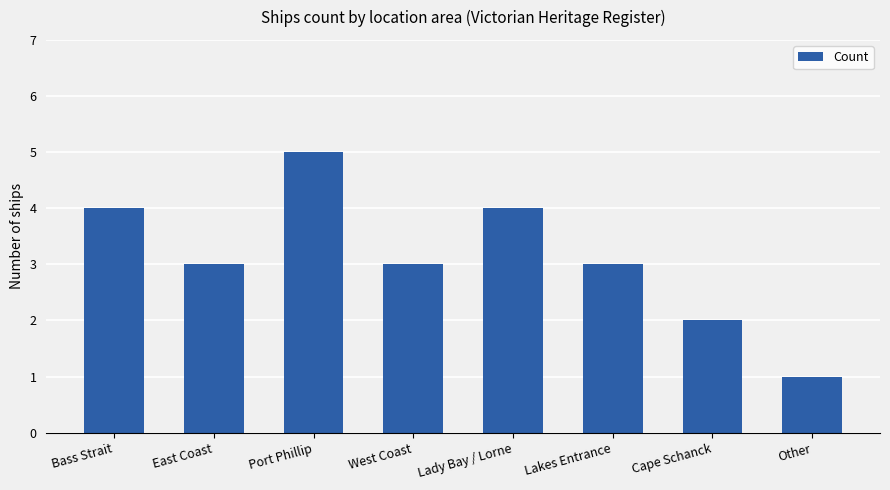

Reading right to left, list all the values displayed in this chart.

1	2	3	4	3	5	3	4